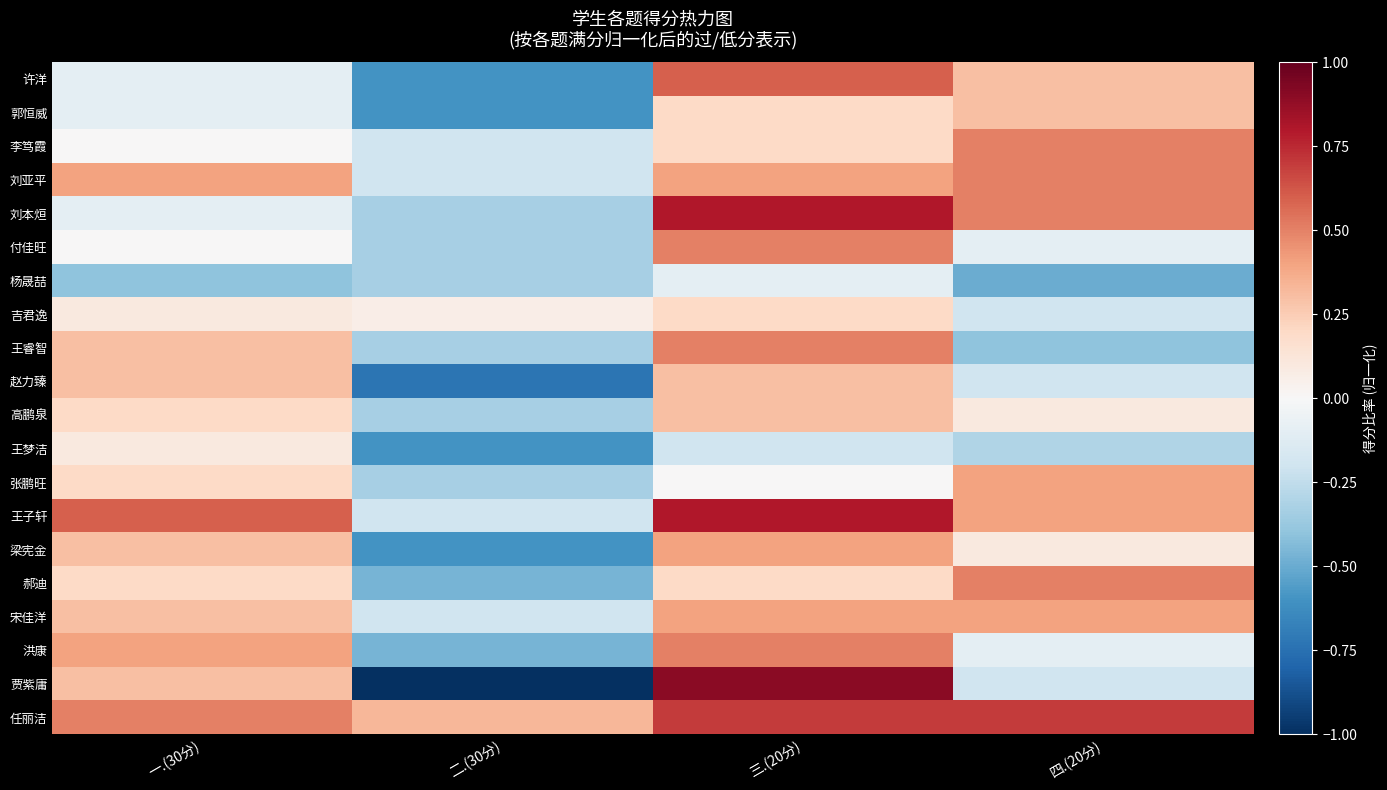

Reading left to right, list all the values displayed in this chart.

许洋: 一.(30分)=-0.1	二.(30分)=-0.6	三.(20分)=0.6	四.(20分)=0.3
郭恒威: 一.(30分)=-0.1	二.(30分)=-0.6	三.(20分)=0.2	四.(20分)=0.3
李笃霞: 一.(30分)=0.0	二.(30分)=-0.2	三.(20分)=0.2	四.(20分)=0.5
刘亚平: 一.(30分)=0.4	二.(30分)=-0.2	三.(20分)=0.4	四.(20分)=0.5
刘本烜: 一.(30分)=-0.1	二.(30分)=-0.3	三.(20分)=0.8	四.(20分)=0.5
付佳旺: 一.(30分)=0.0	二.(30分)=-0.3	三.(20分)=0.5	四.(20分)=-0.1
杨晟喆: 一.(30分)=-0.4	二.(30分)=-0.3	三.(20分)=-0.1	四.(20分)=-0.5
吉君逸: 一.(30分)=0.1	二.(30分)=0.1	三.(20分)=0.2	四.(20分)=-0.2
王睿智: 一.(30分)=0.3	二.(30分)=-0.3	三.(20分)=0.5	四.(20分)=-0.4
赵力臻: 一.(30分)=0.3	二.(30分)=-0.7	三.(20分)=0.3	四.(20分)=-0.2
高鹏泉: 一.(30分)=0.2	二.(30分)=-0.3	三.(20分)=0.3	四.(20分)=0.1
王梦洁: 一.(30分)=0.1	二.(30分)=-0.6	三.(20分)=-0.2	四.(20分)=-0.3
张鹏旺: 一.(30分)=0.2	二.(30分)=-0.3	三.(20分)=0.0	四.(20分)=0.4
王子轩: 一.(30分)=0.6	二.(30分)=-0.2	三.(20分)=0.8	四.(20分)=0.4
梁宪金: 一.(30分)=0.3	二.(30分)=-0.6	三.(20分)=0.4	四.(20分)=0.1
郝迪: 一.(30分)=0.2	二.(30分)=-0.5	三.(20分)=0.2	四.(20分)=0.5
宋佳洋: 一.(30分)=0.3	二.(30分)=-0.2	三.(20分)=0.4	四.(20分)=0.4
洪康: 一.(30分)=0.4	二.(30分)=-0.5	三.(20分)=0.5	四.(20分)=-0.1
贾紫庸: 一.(30分)=0.3	二.(30分)=-1.0	三.(20分)=0.9	四.(20分)=-0.2
任丽洁: 一.(30分)=0.5	二.(30分)=0.3	三.(20分)=0.7	四.(20分)=0.7